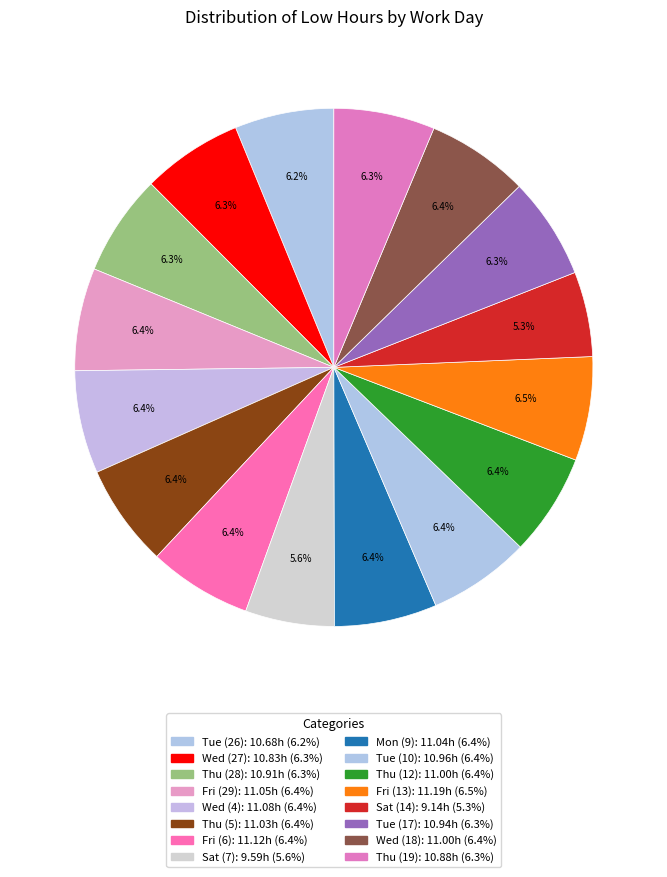

Approximately how many times larger is the value at Mon (9) compared to Wed (27)?

1.0